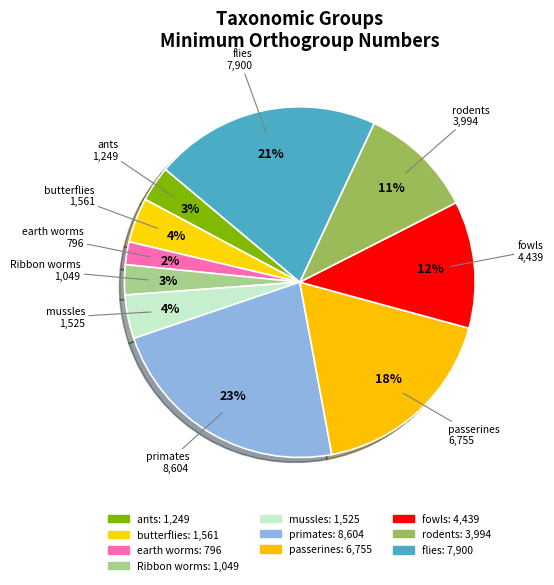

To the nearest percent, what is the difference between the largest and smallest slice percentages?

21%